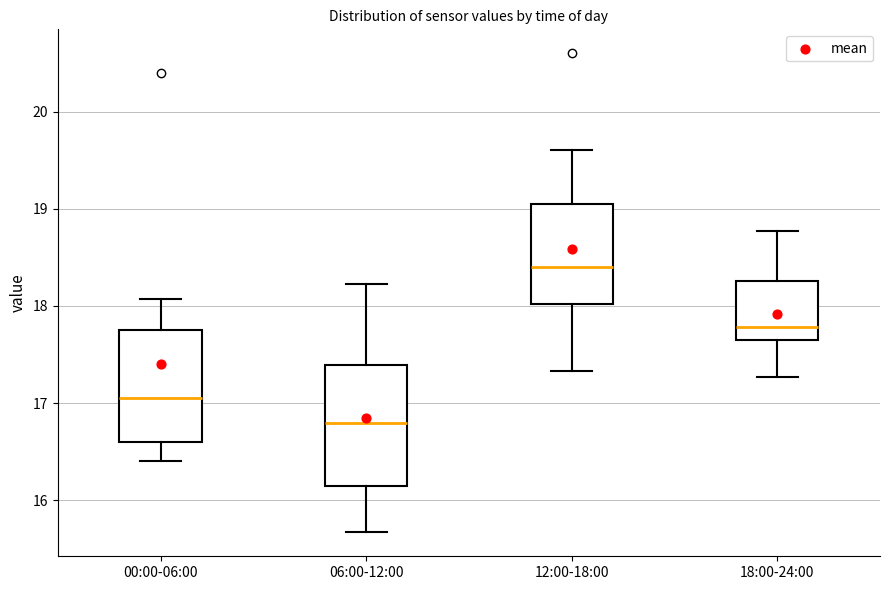

Comparing the boxes themselves (not the whiskers), which one is the tallest?

06:00-12:00